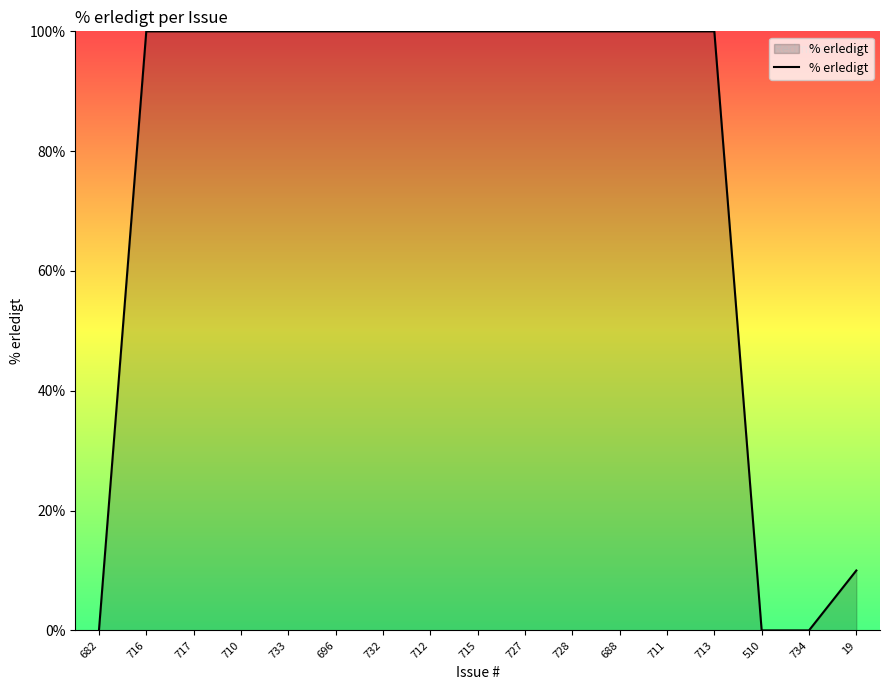

The chart shows a value of 162 at 713. True or false?

False